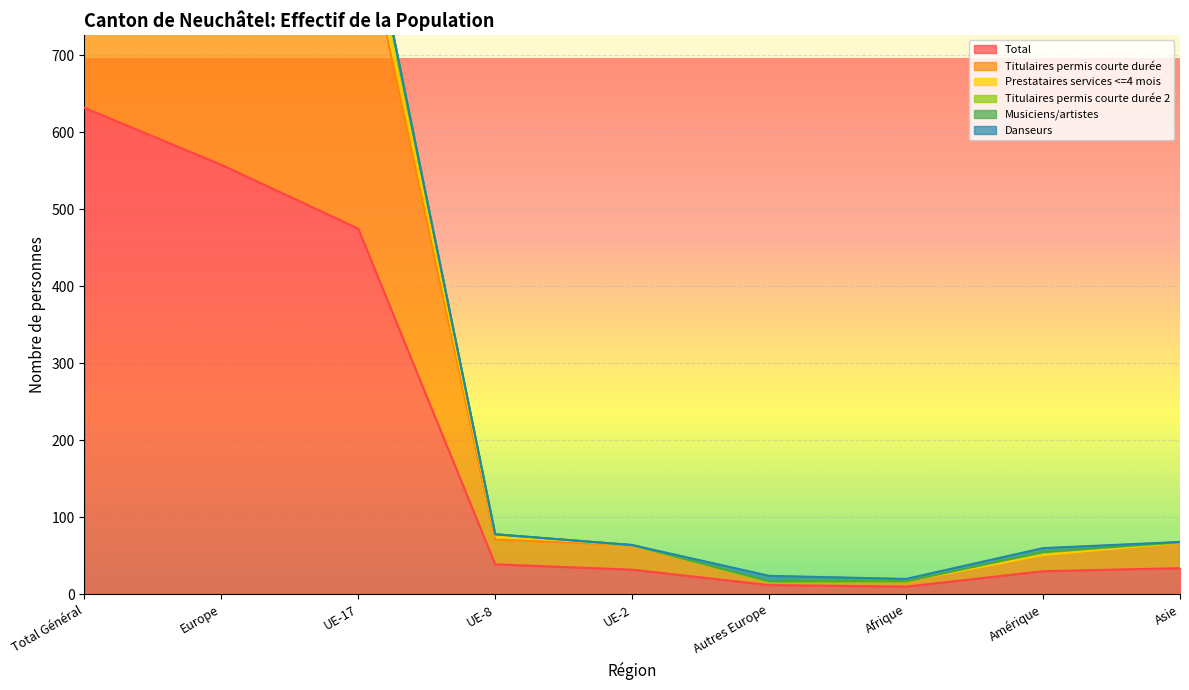

What is the maximum value for Total?

632